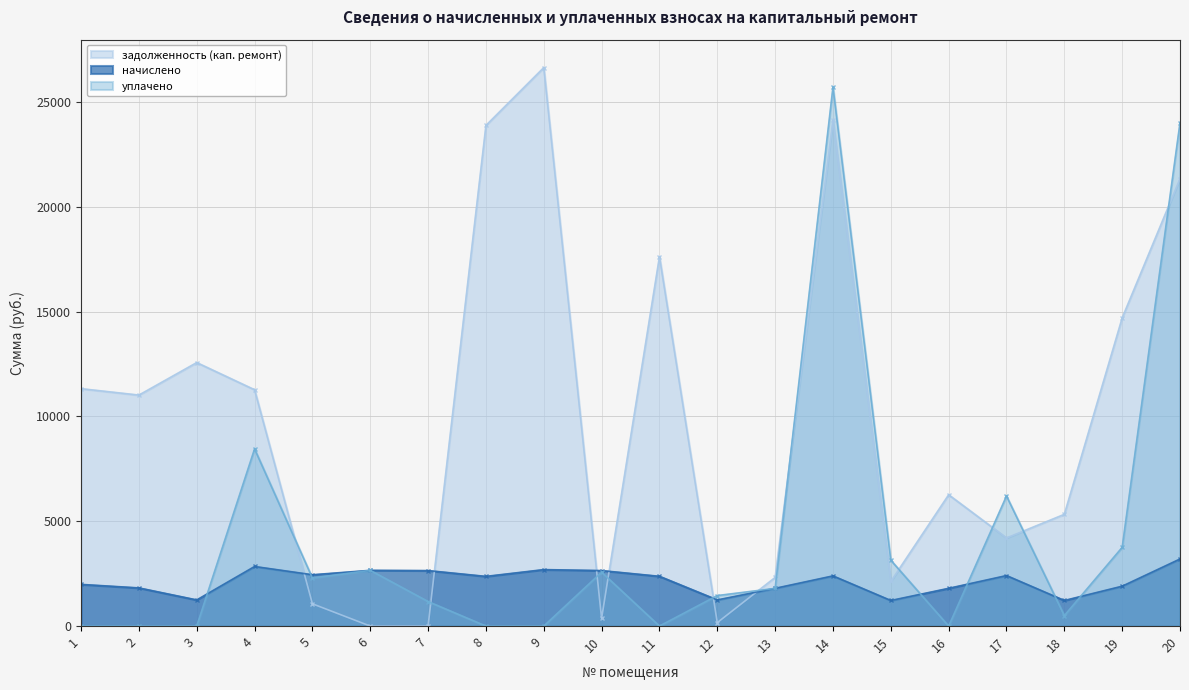

The уплачено series shows -17342.8 at 2. True or false?

False